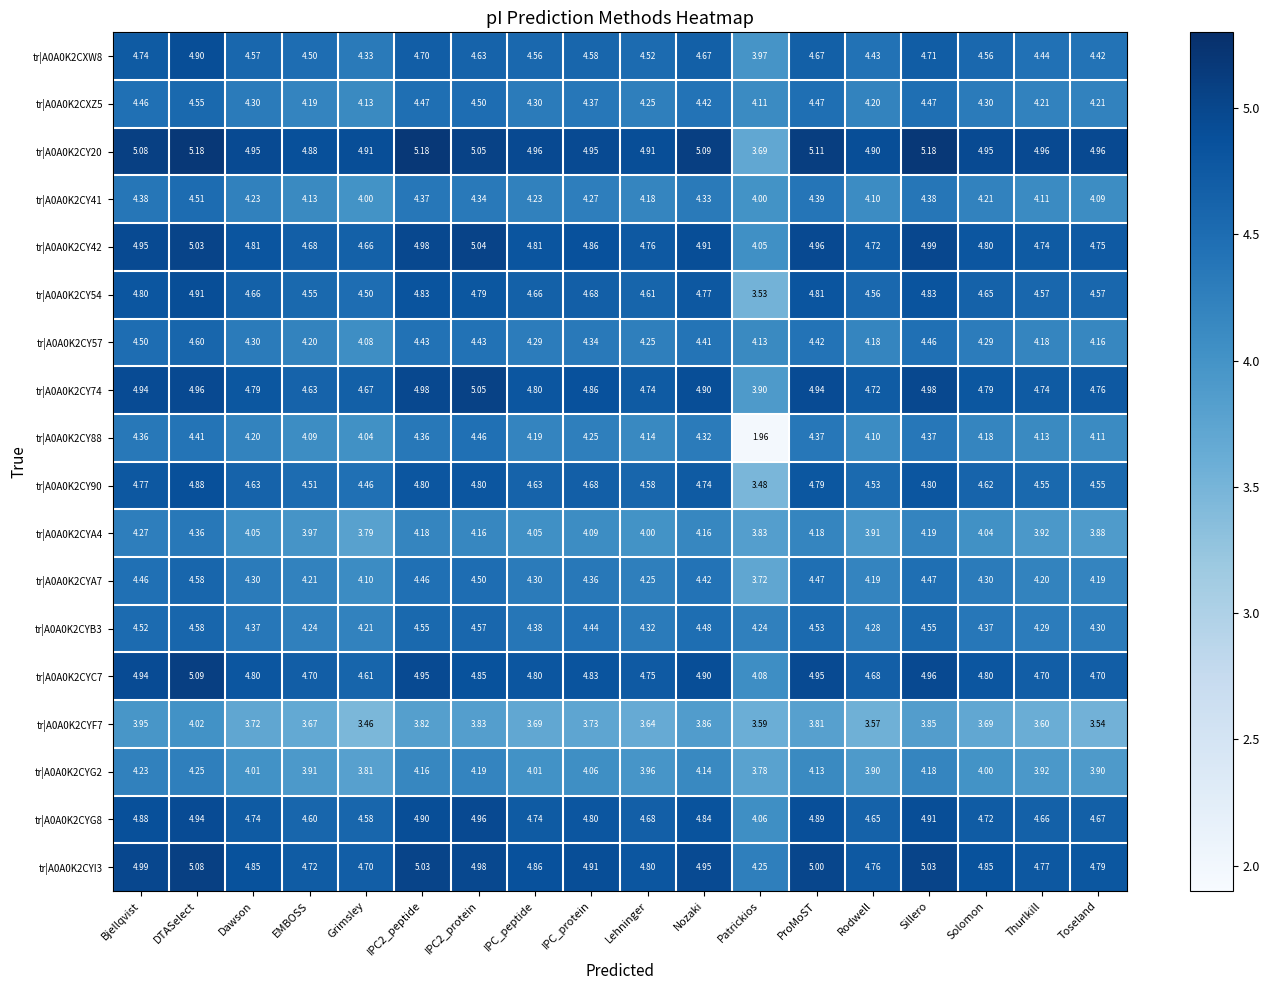

At which category is the sum across all series the highest?

DTASelect